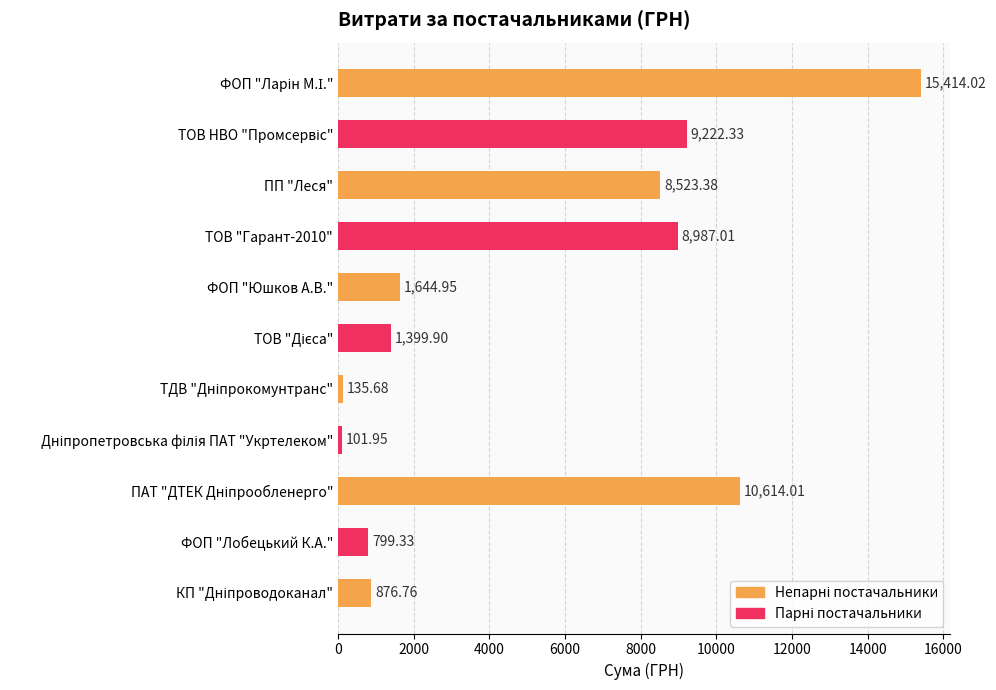

Count the number of values greater than 1644.

6